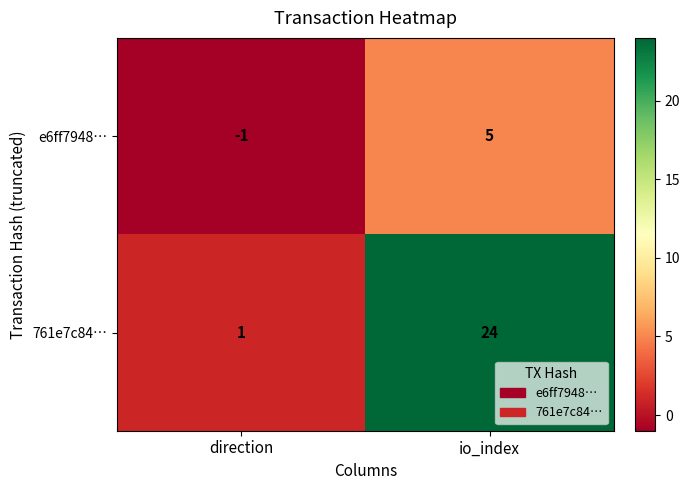

The 761e7c84… series shows 1 at direction. True or false?

True